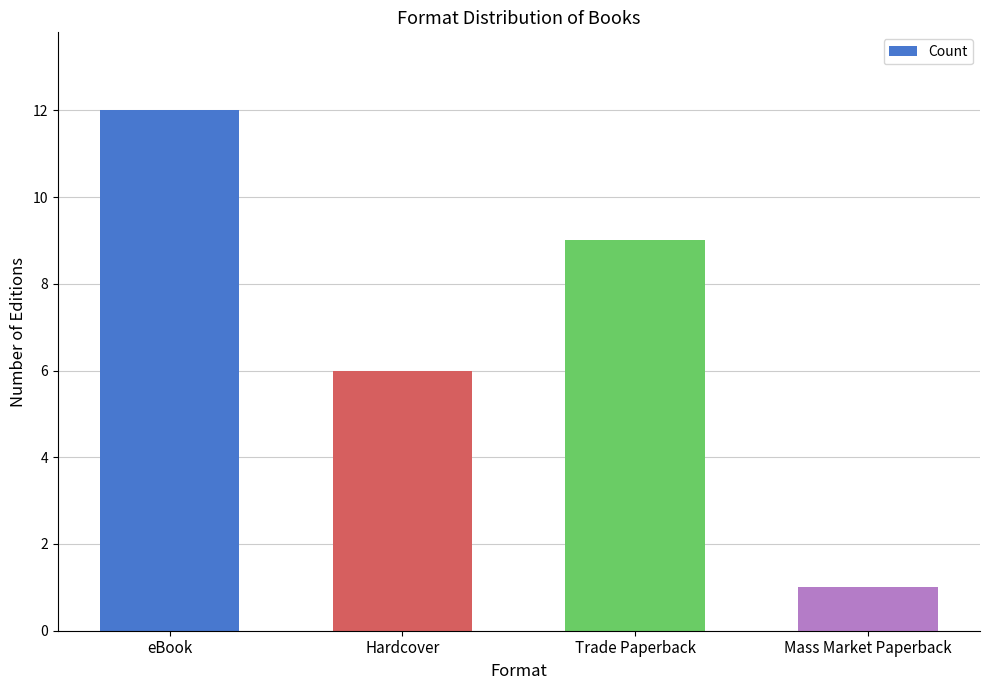

List the labels in order of value, largest first.

eBook, Trade Paperback, Hardcover, Mass Market Paperback